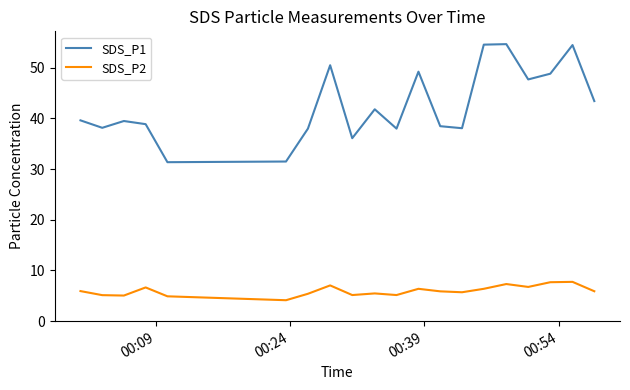

What is the lowest value of the SDS_P2 series?

4.1